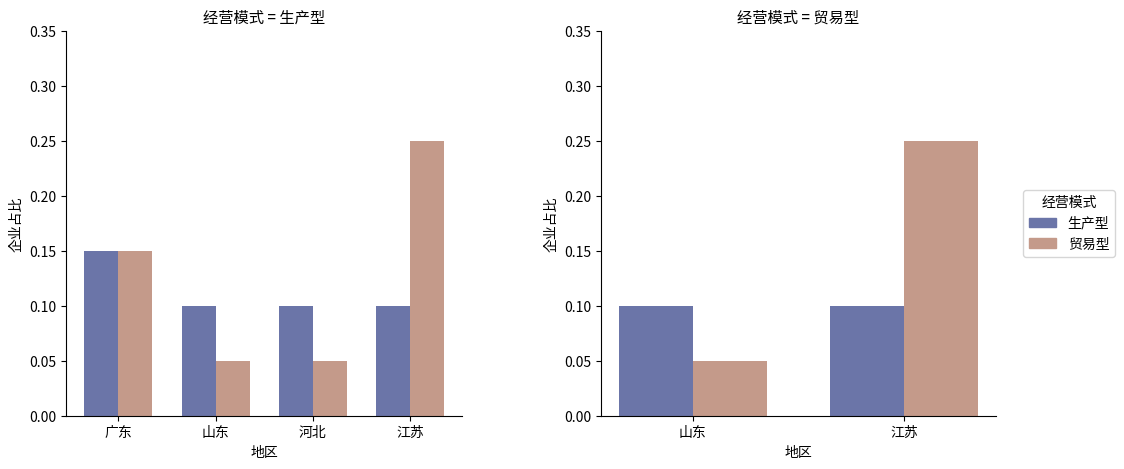

What are all the series names shown in the legend?

生产型, 贸易型